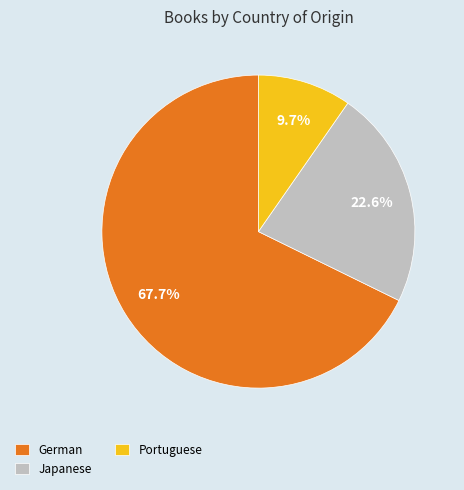

How many slices are in this pie chart?

3